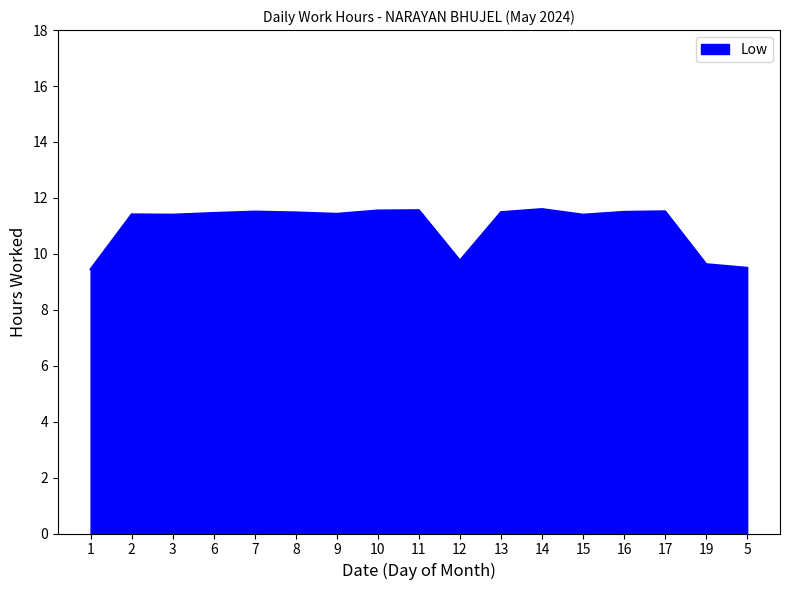

The chart shows a value of 11.4 at 2. True or false?

True